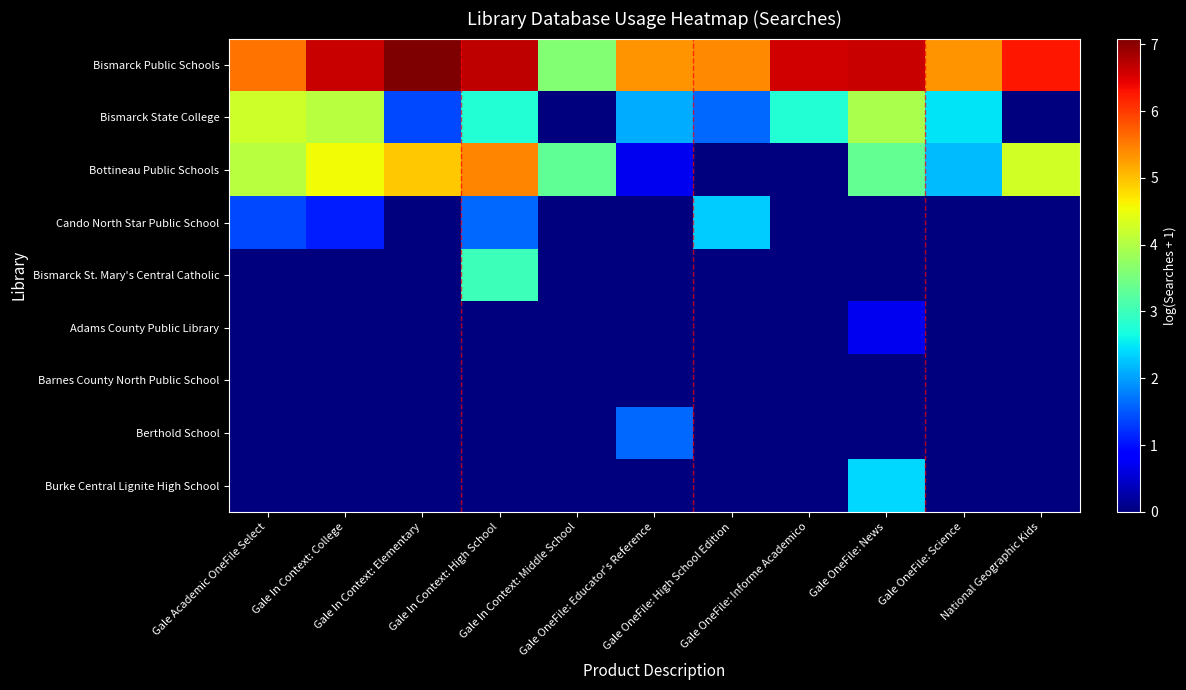

At how many categories does at least one series exceed 3?

11